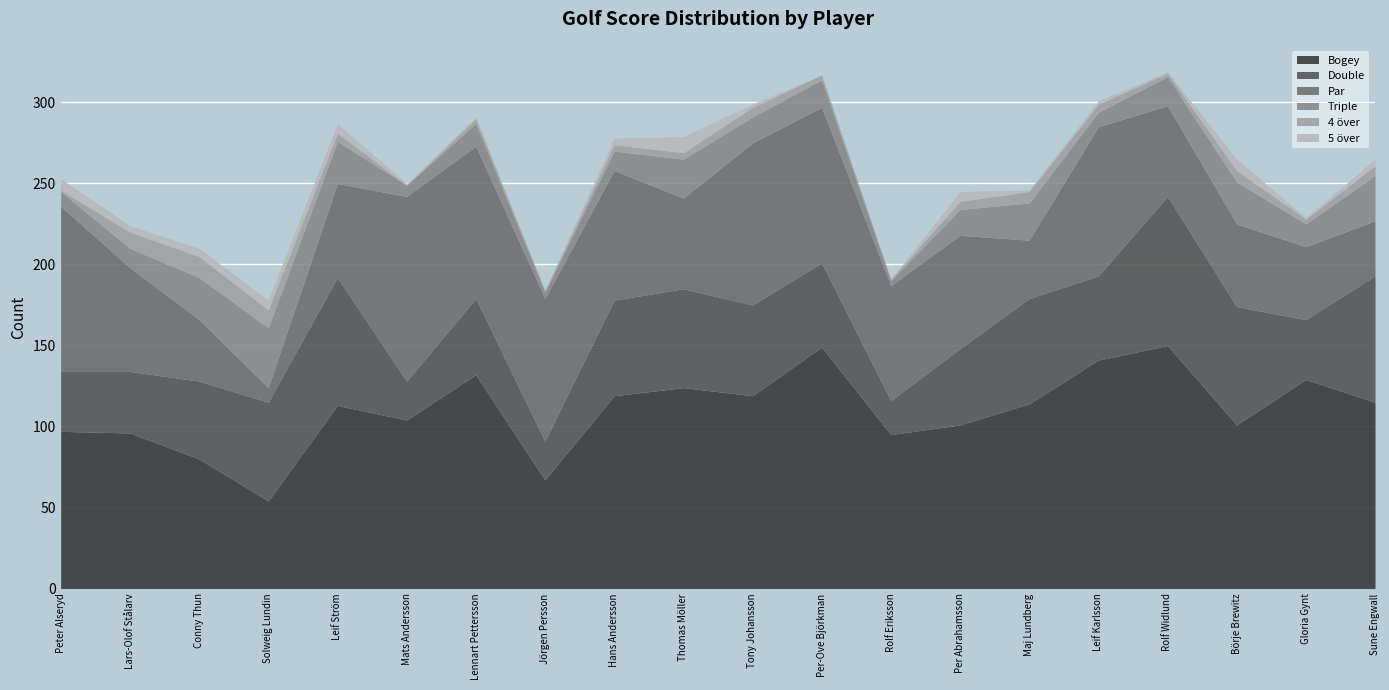

What is the label of the 14th point from the left?

Per Abrahamsson